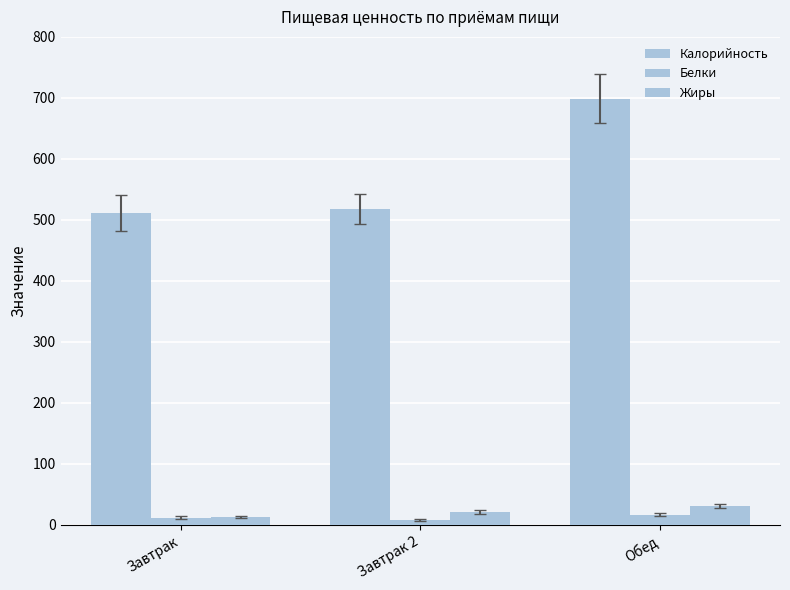

At which label is Белки closest to 12?

Завтрак